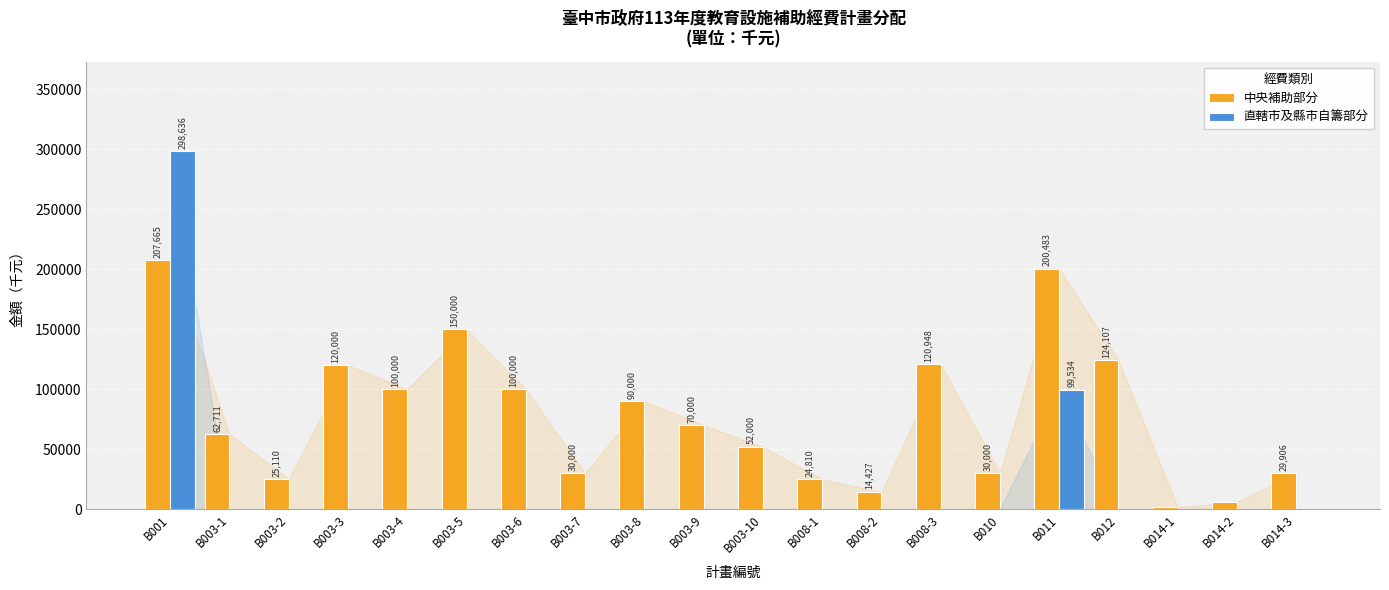

What is the highest value of the 中央補助部分 series?

207665